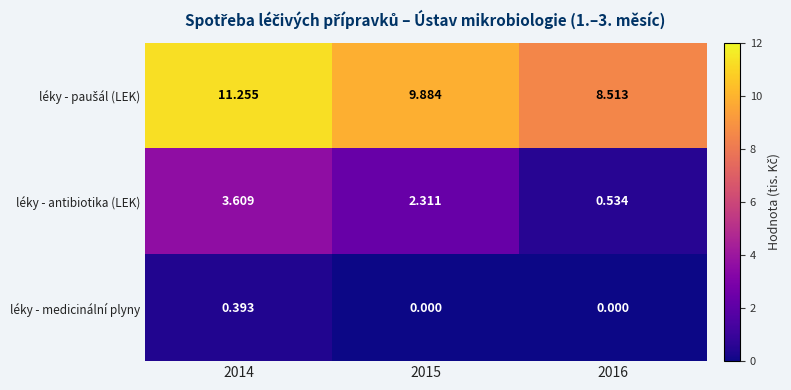

Between 2015 and 2016, which series saw the biggest shift?

léky - antibiotika (LEK)